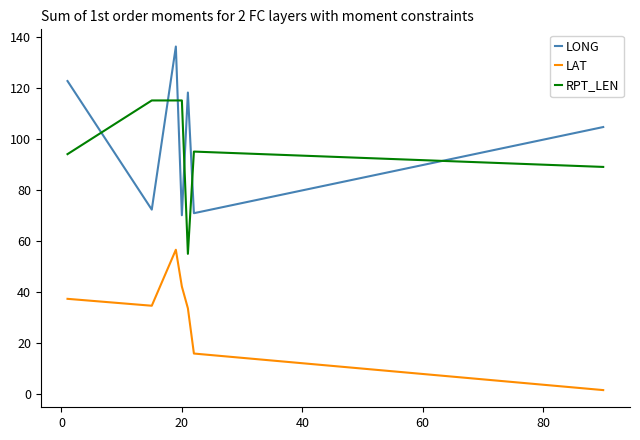

What is the maximum value shown in the chart?

136.1